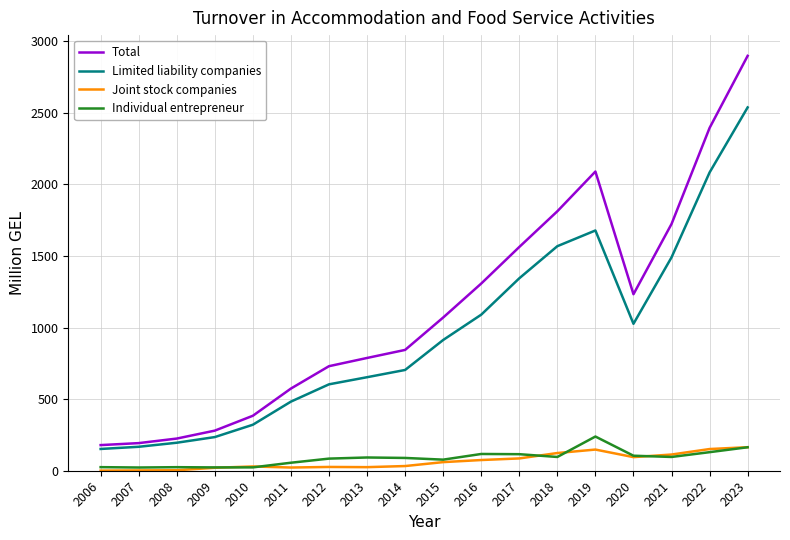

True or false: Total and Limited liability companies intersect in this chart.

False